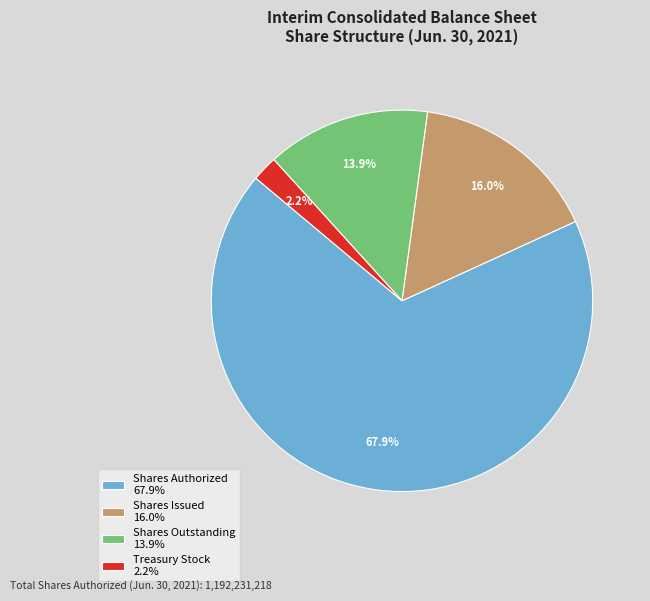

Is it true that Shares Issued is 30% of the pie?

False